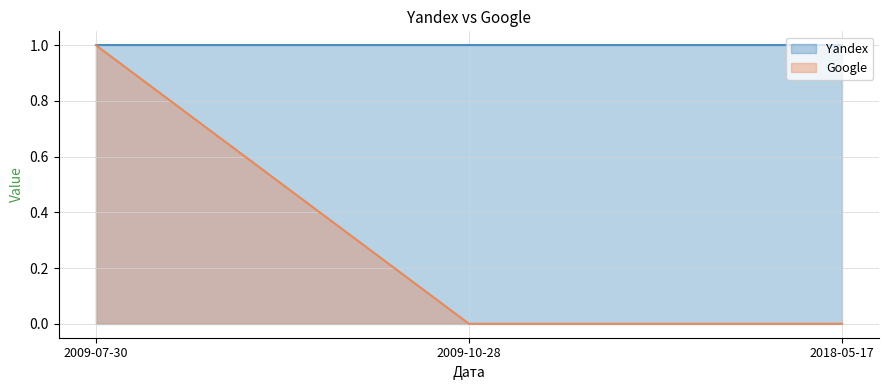

Which has a higher value, 2009-07-30 or 2009-10-28?

2009-07-30